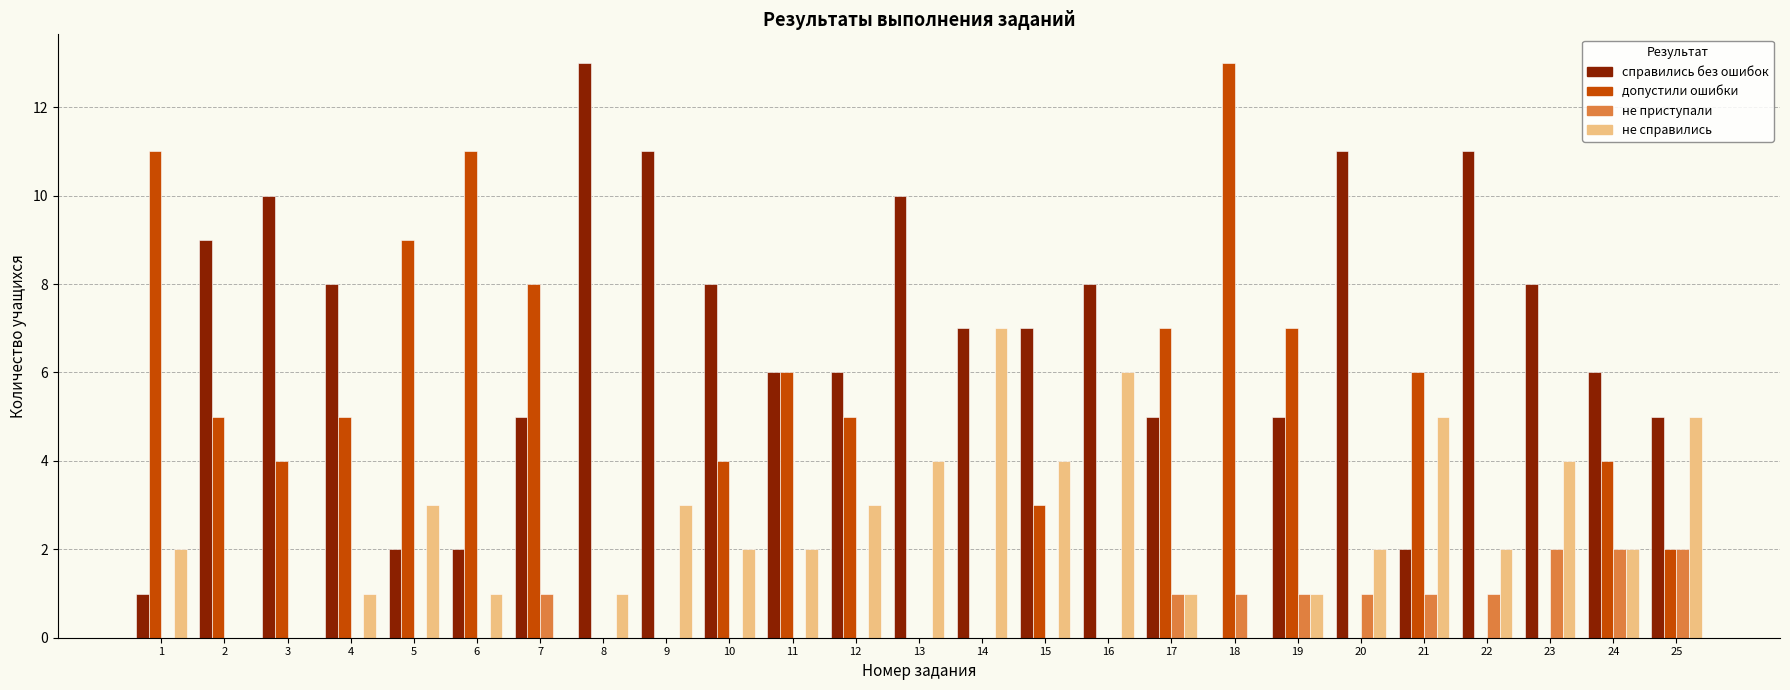

Which series has the largest total across all categories?

справились без ошибок